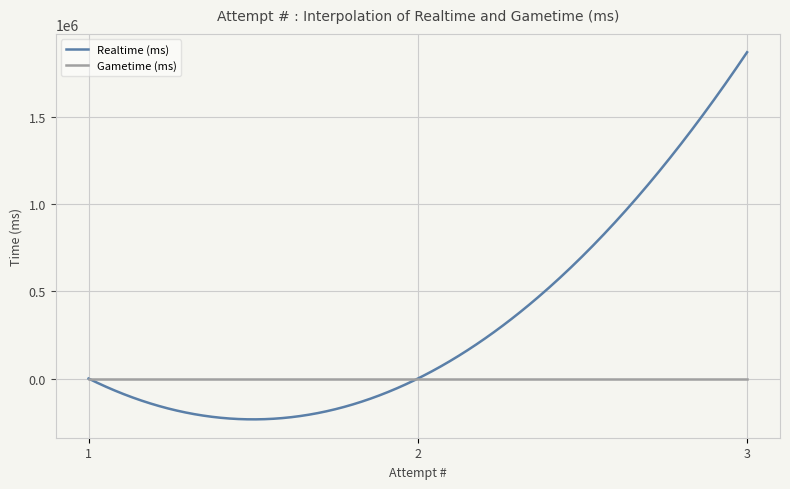

List the series in order of their peak value, lowest first.

Gametime (ms), Realtime (ms)